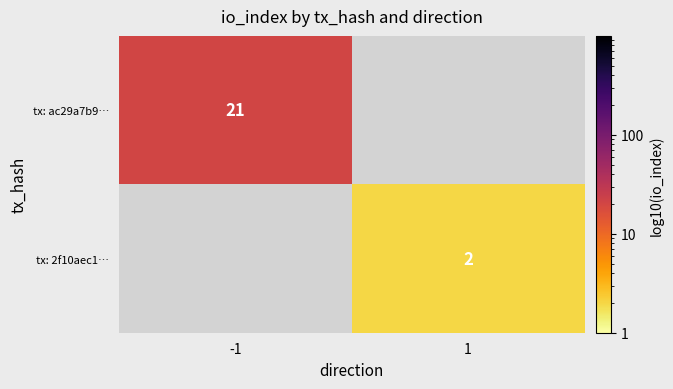

The value of tx: 2f10aec1… at 1 is 1. True or false?

False